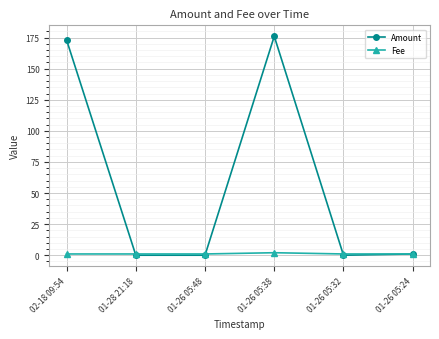

The value of Amount at 01-28 21:18 is -84. True or false?

False